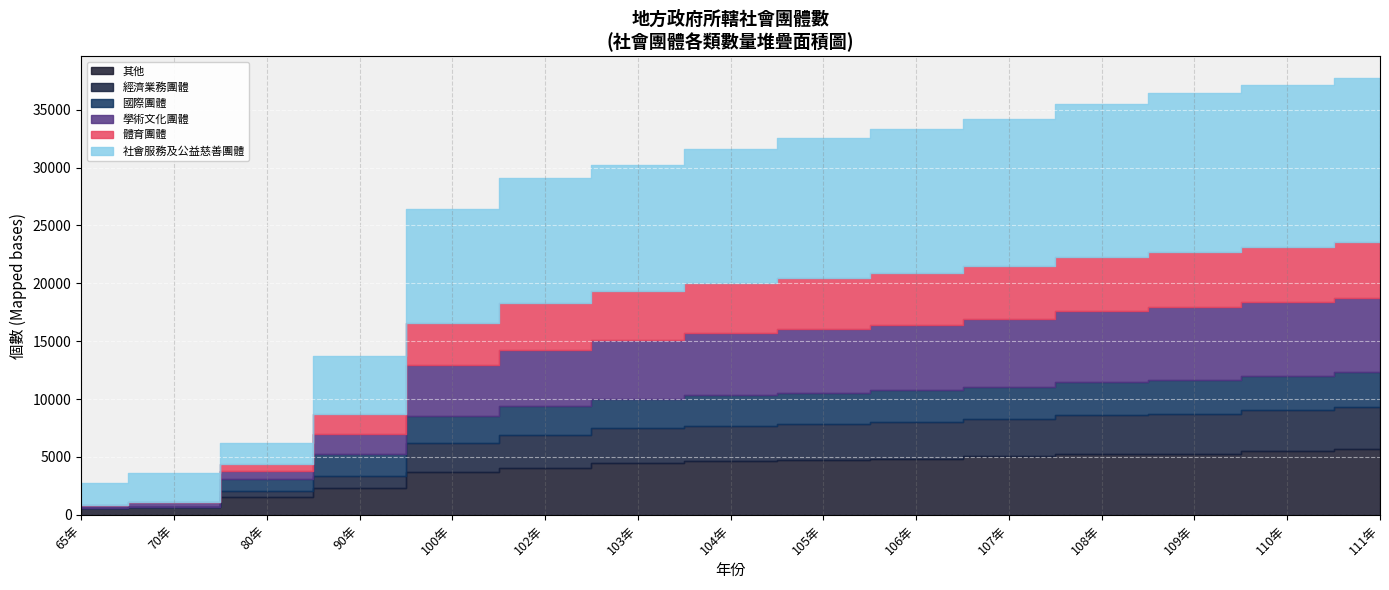

The 體育團體 series shows 4794 at 110年. True or false?

True